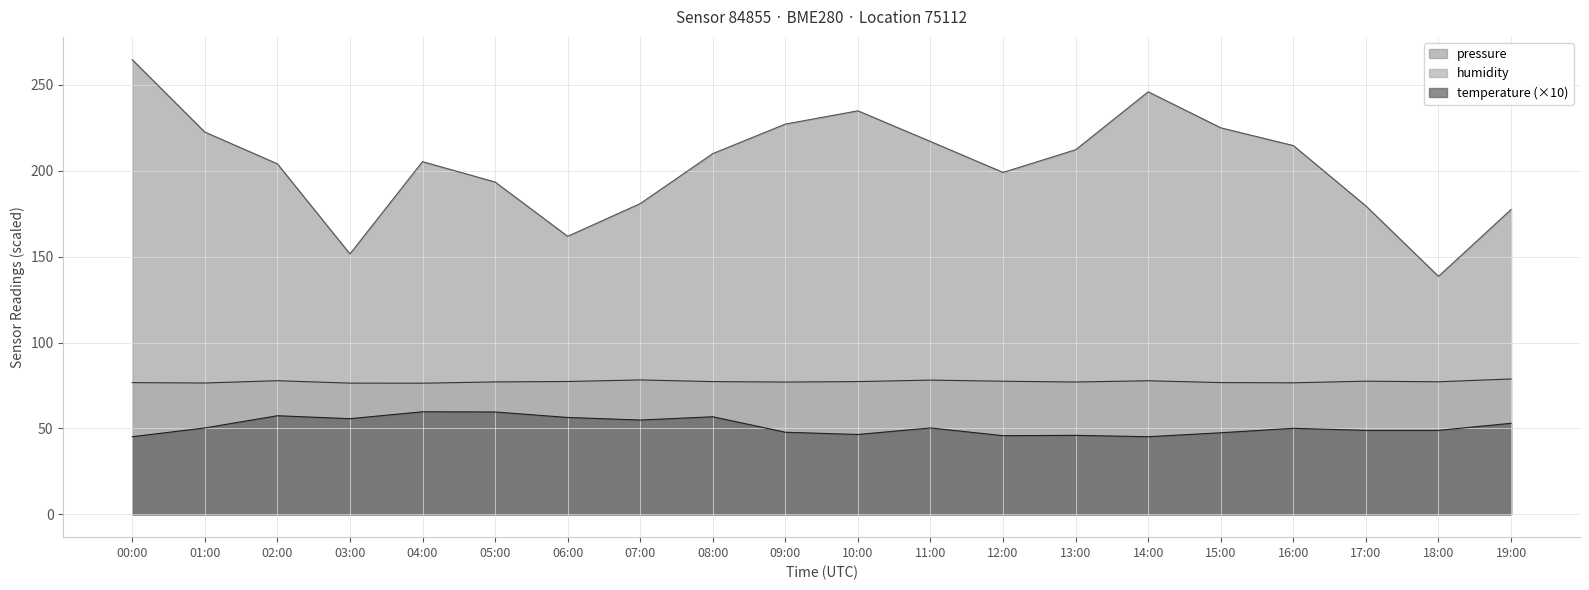

Rank the series by their maximum value, from highest to lowest.

pressure, humidity, temperature (×10)